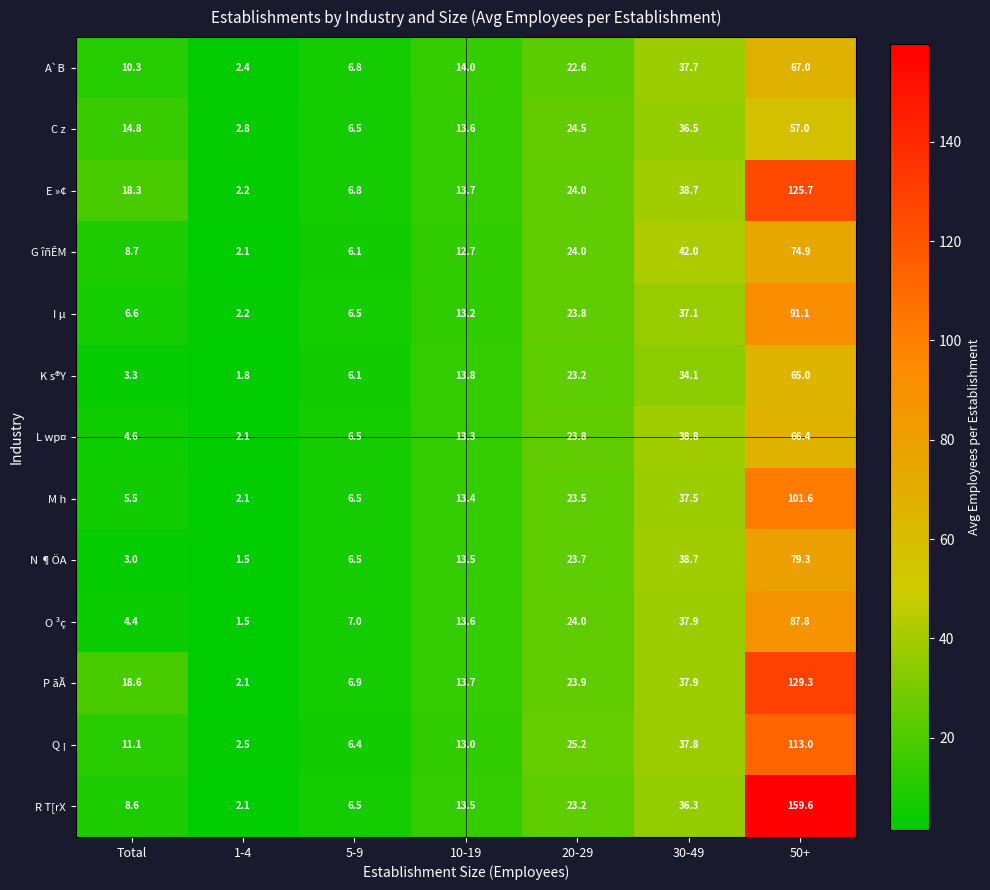

How many distinct data groups are displayed?

13